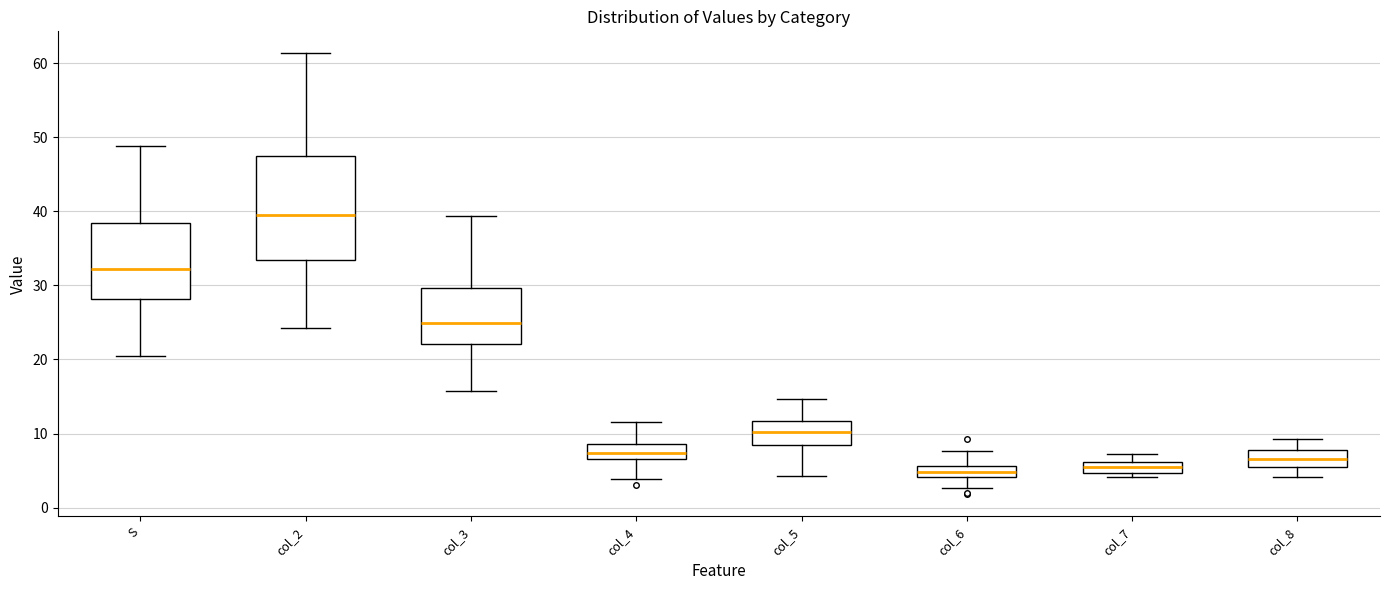

Which box is the tallest, from its lower edge to its upper edge?

col_2